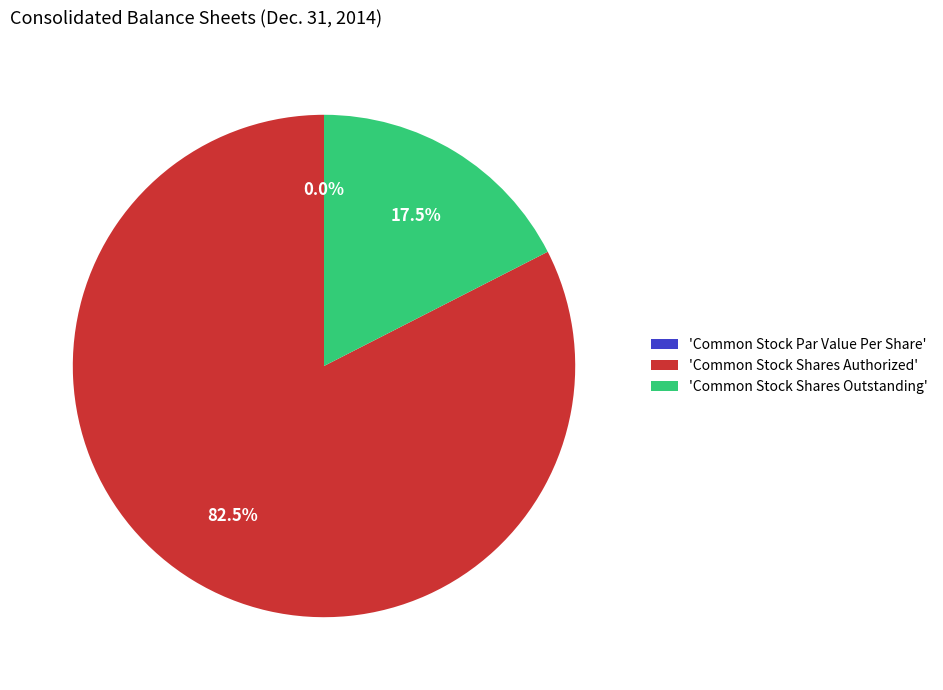

Which slice represents more than half of the pie?

'Common Stock Shares Authorized'